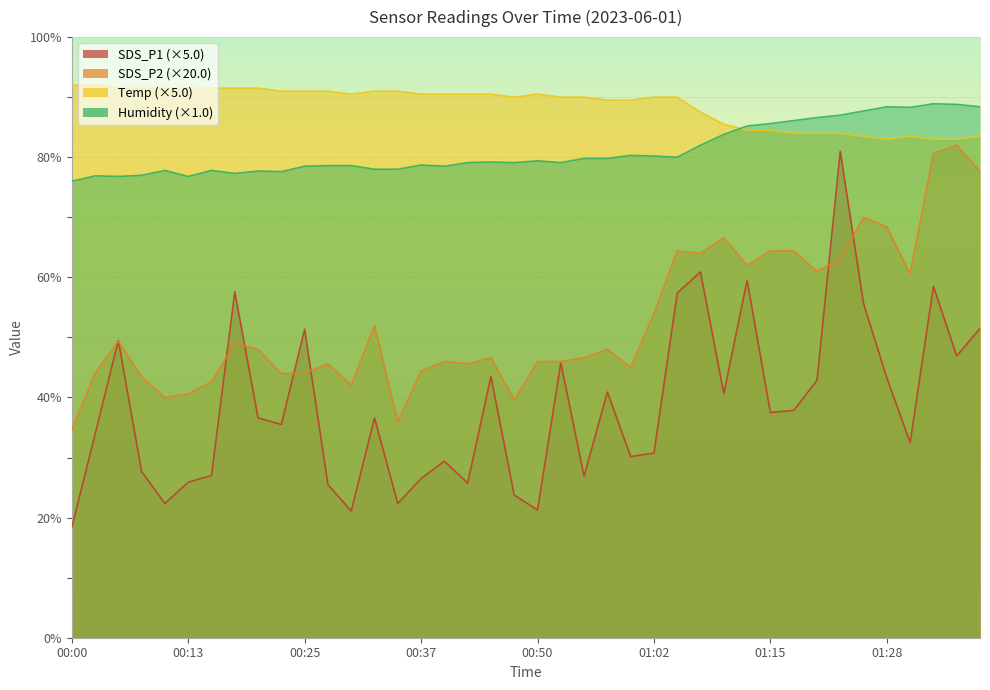

What position from the right is 18?

22